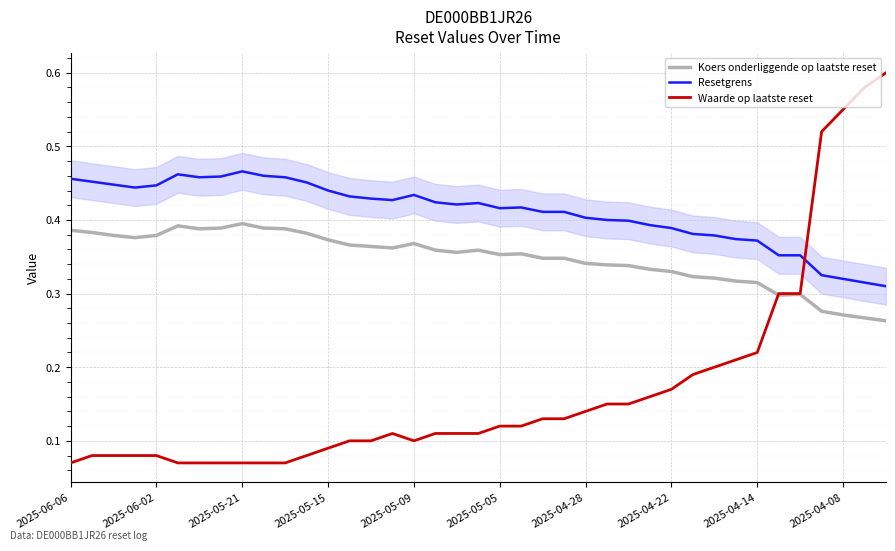

True or false: Resetgrens and Koers onderliggende op laatste reset cross at least once.

False